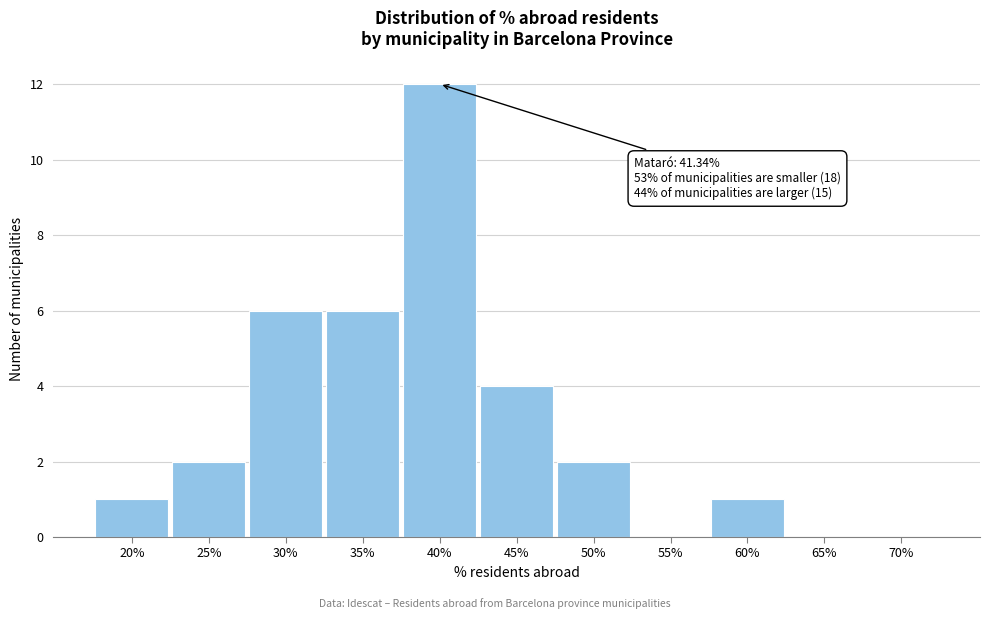

Reading left to right, list all the values displayed in this chart.

20%=1	25%=2	30%=6	35%=6	40%=12	45%=4	50%=2	55%=0	60%=1	65%=0	70%=0